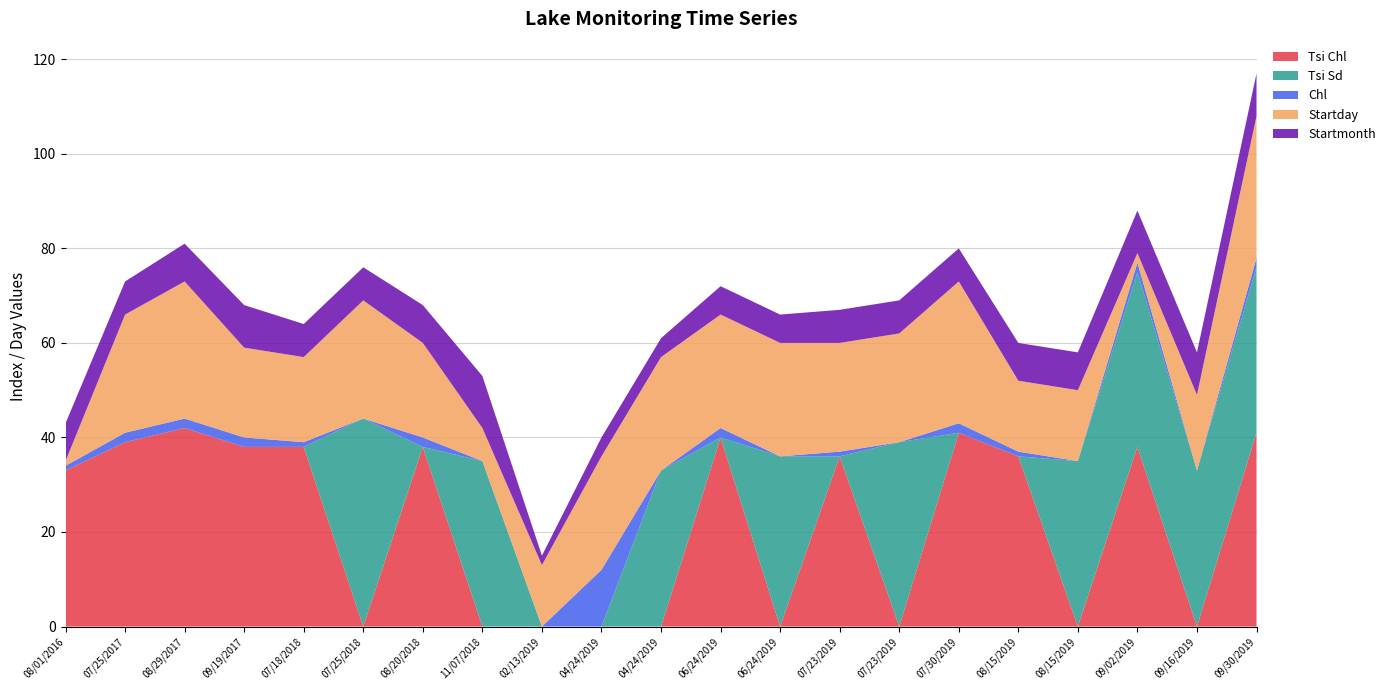

Reading left to right, what are all the values shown in this chart?

Tsi Chl: 33	39	42	38	38	0	38	0	0	0	0	40	0	36	0	41	36	0	38	0	41
Tsi Sd: 0	0	0	0	0	44	0	35	0	0	33	0	36	0	39	0	0	35	37	33	35
Chl: 1	2	2	2	1	0	2	0	0	12	0	2	0	1	0	2	1	0	2	0	2
Startday: 1	25	29	19	18	25	20	7	13	24	24	24	24	23	23	30	15	15	2	16	30
Startmonth: 8	7	8	9	7	7	8	11	2	4	4	6	6	7	7	7	8	8	9	9	9